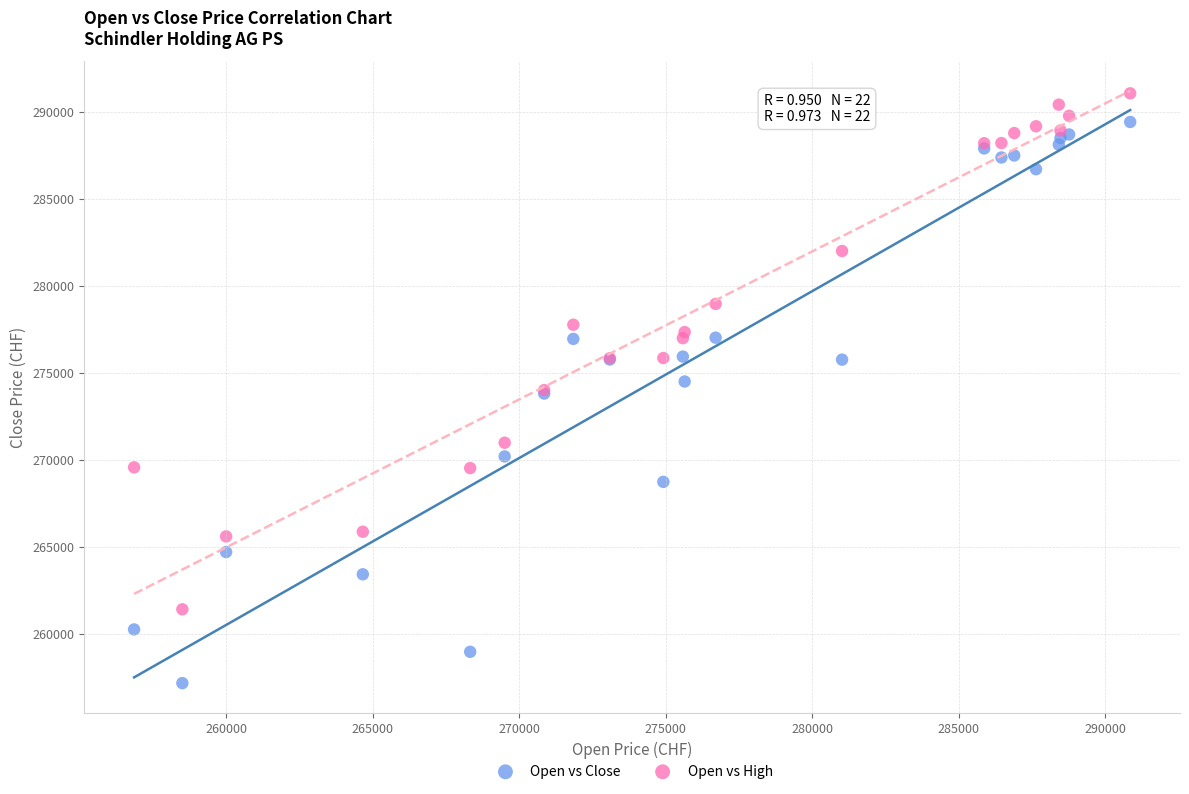

Which series reaches the maximum Y coordinate?

Open vs High